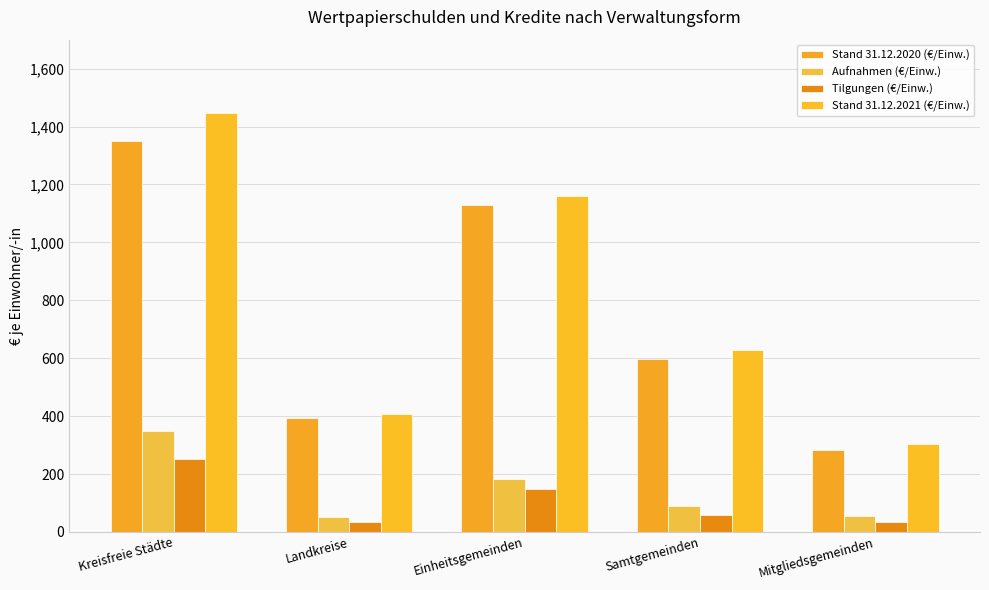

Which label corresponds to the largest value in the chart?

Kreisfreie Städte